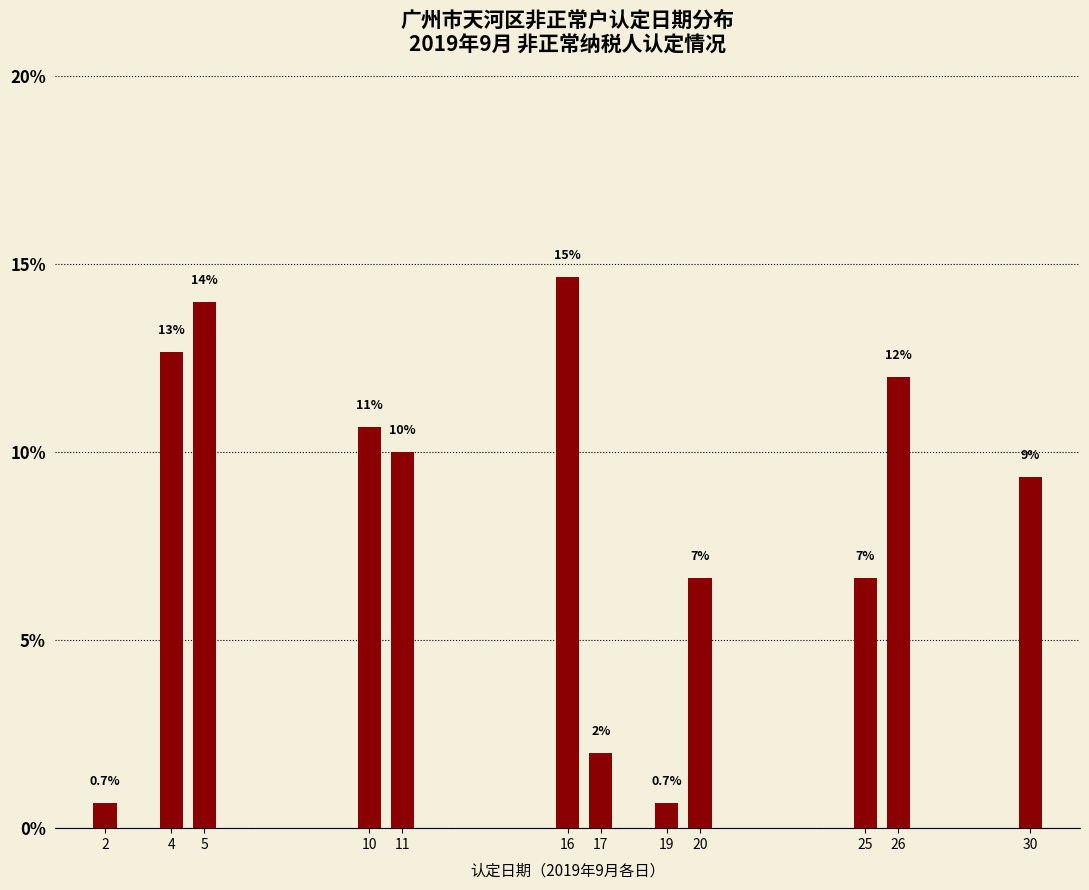

Reading right to left, extract all data points from this chart.

30=9.3	26=12.0	25=6.7	20=6.7	19=0.7	17=2.0	16=14.7	11=10.0	10=10.7	5=14.0	4=12.7	2=0.7